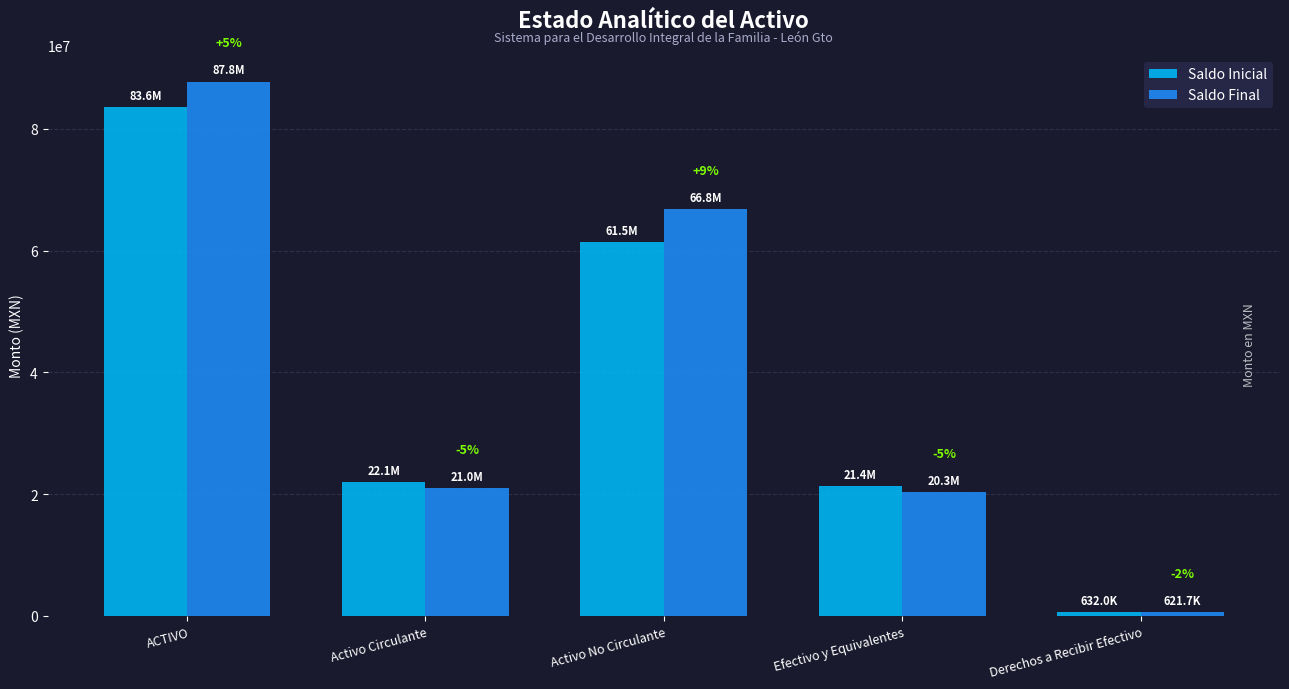

Between Derechos a Recibir Efectivo and Efectivo y Equivalentes, which is larger?

Efectivo y Equivalentes